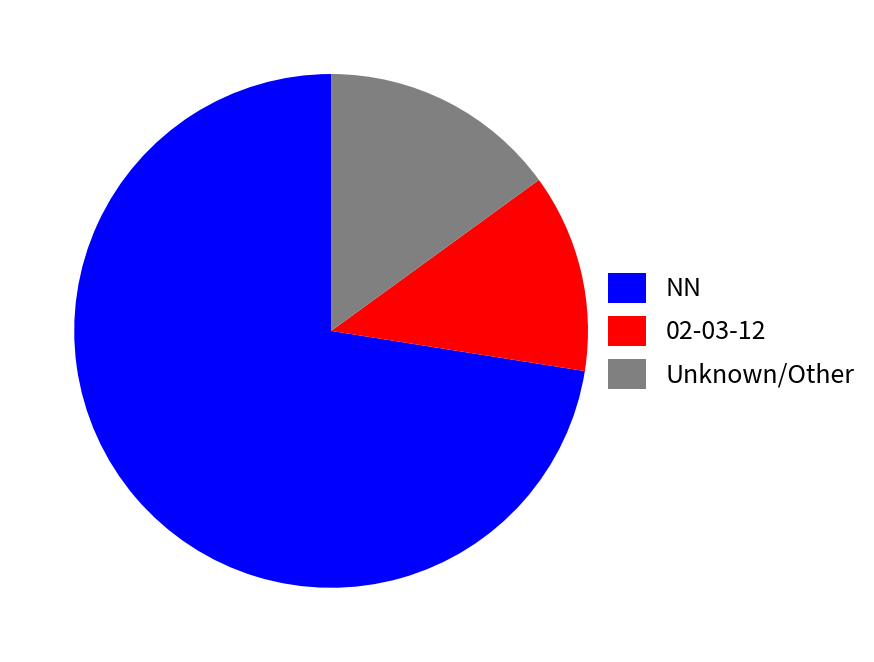

What is the largest slice in the pie chart?

NN